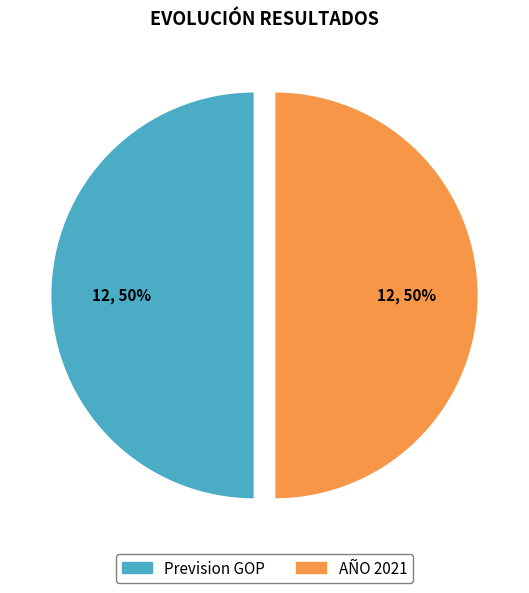

To the nearest percent, what is the average slice percentage?

50%